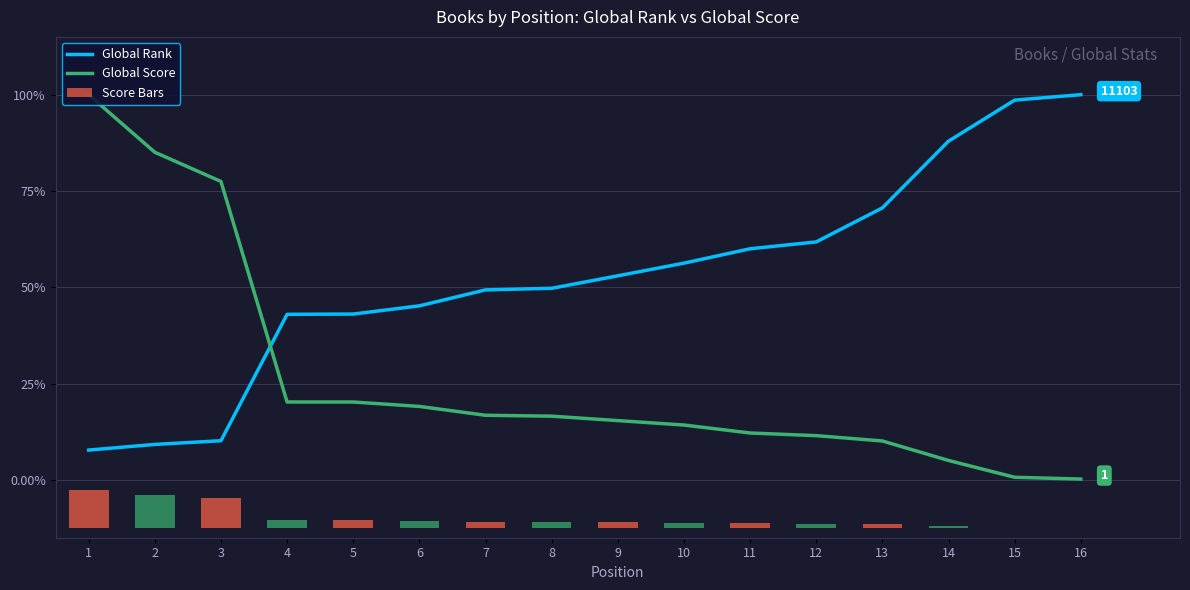

Rank the series by their maximum value, from highest to lowest.

Global Rank, Global Score, Score Bars